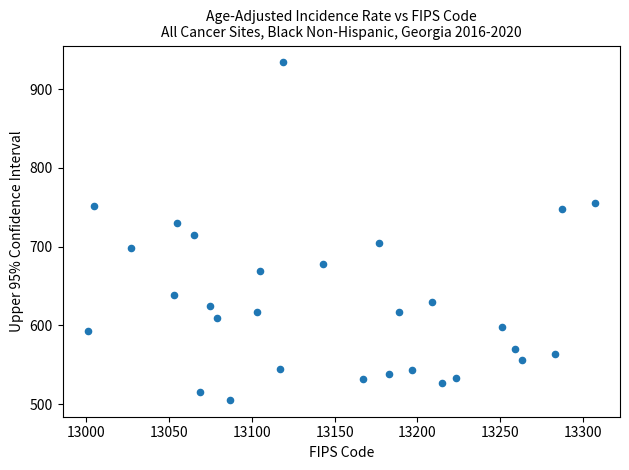

What is the range of X values (max minus min)?

306.0